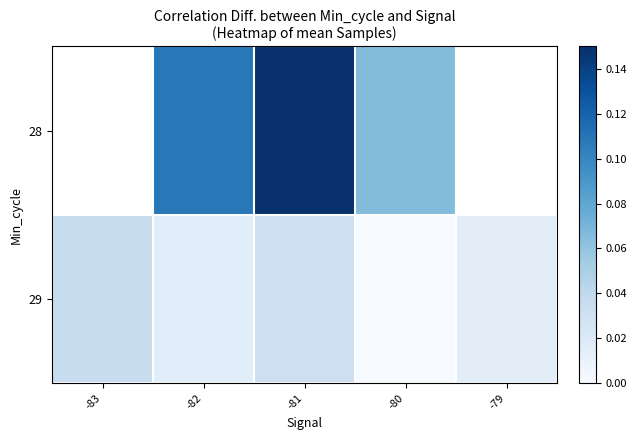

At which category is the sum across all series the highest?

-81